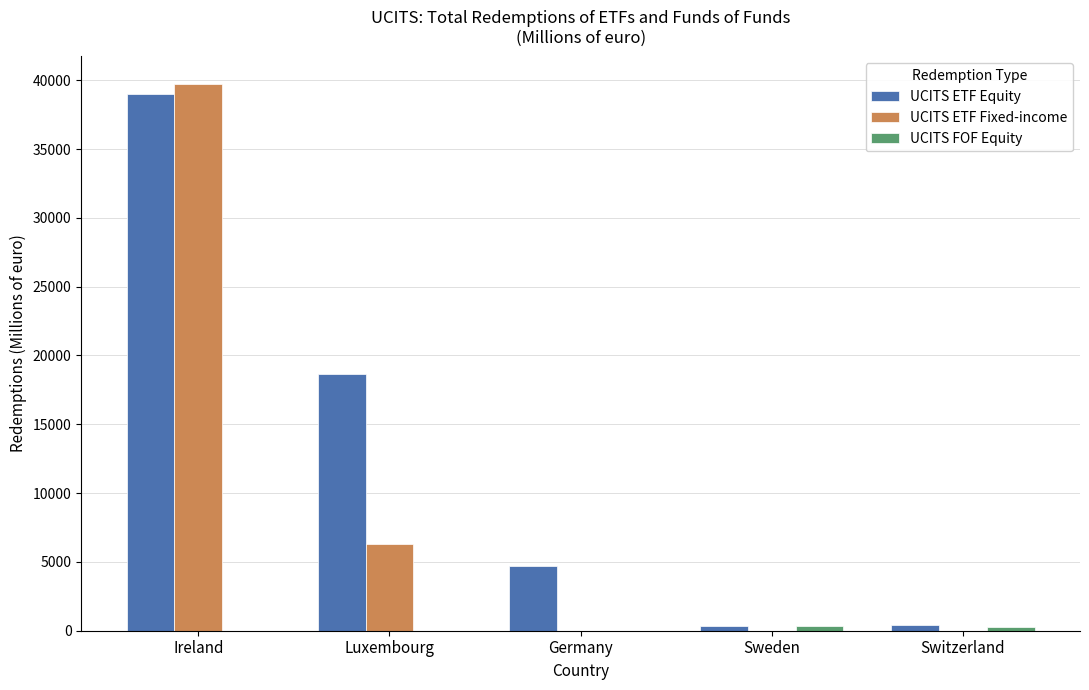

The value of UCITS ETF Fixed-income at Ireland is 18783.4. True or false?

False